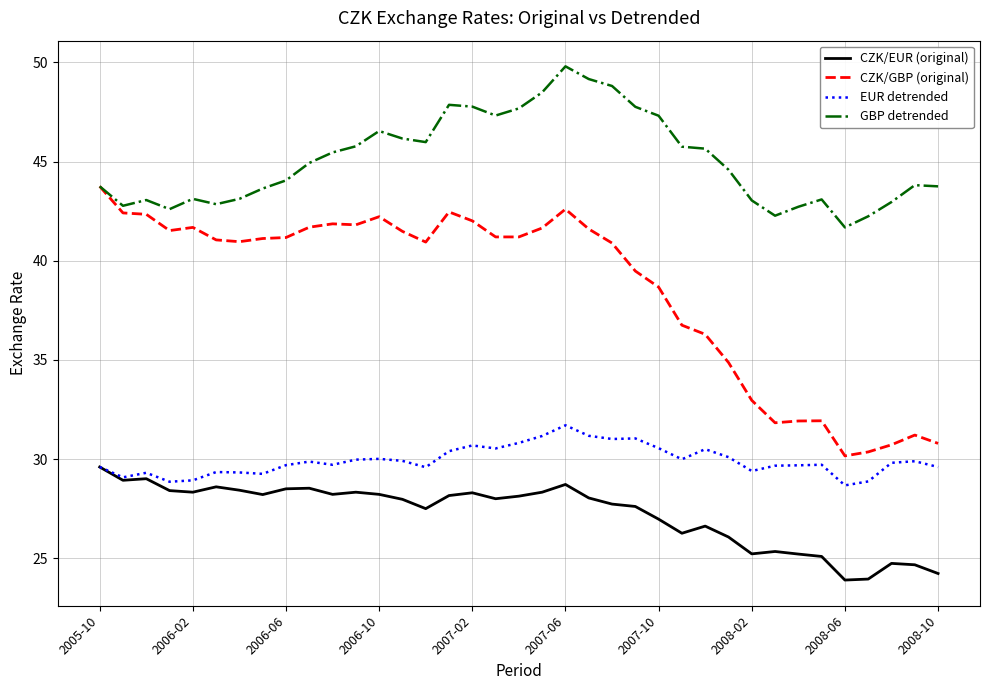

What is the minimum value for CZK/GBP (original)?

30.2